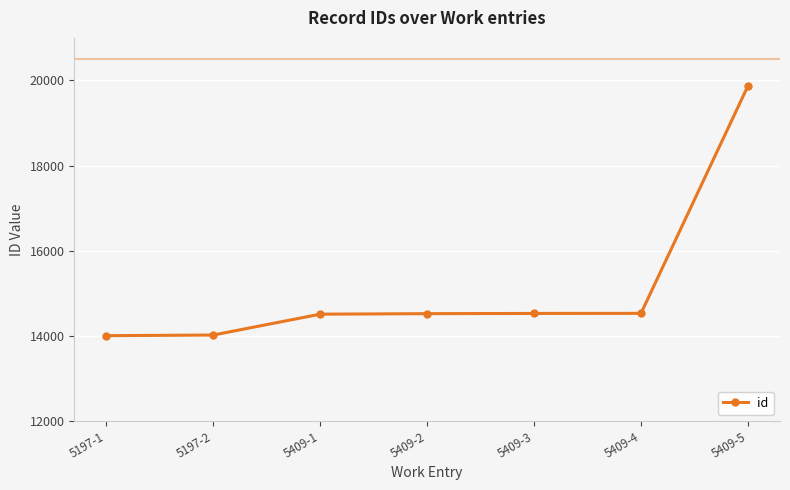

The chart shows a value of 7479 at 5409-2. True or false?

False